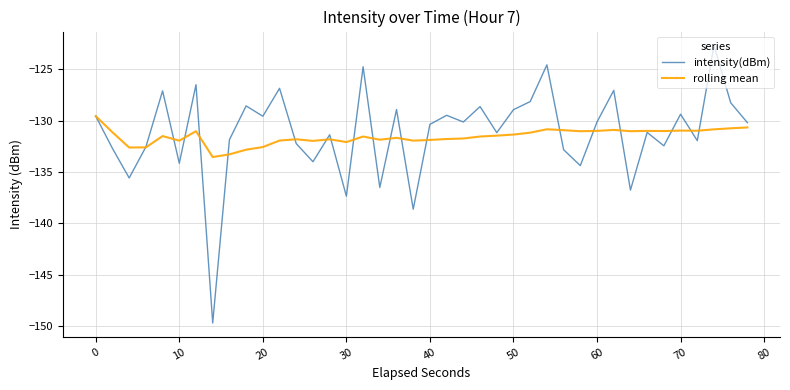

List the series in order of their peak value, highest first.

intensity(dBm), rolling mean